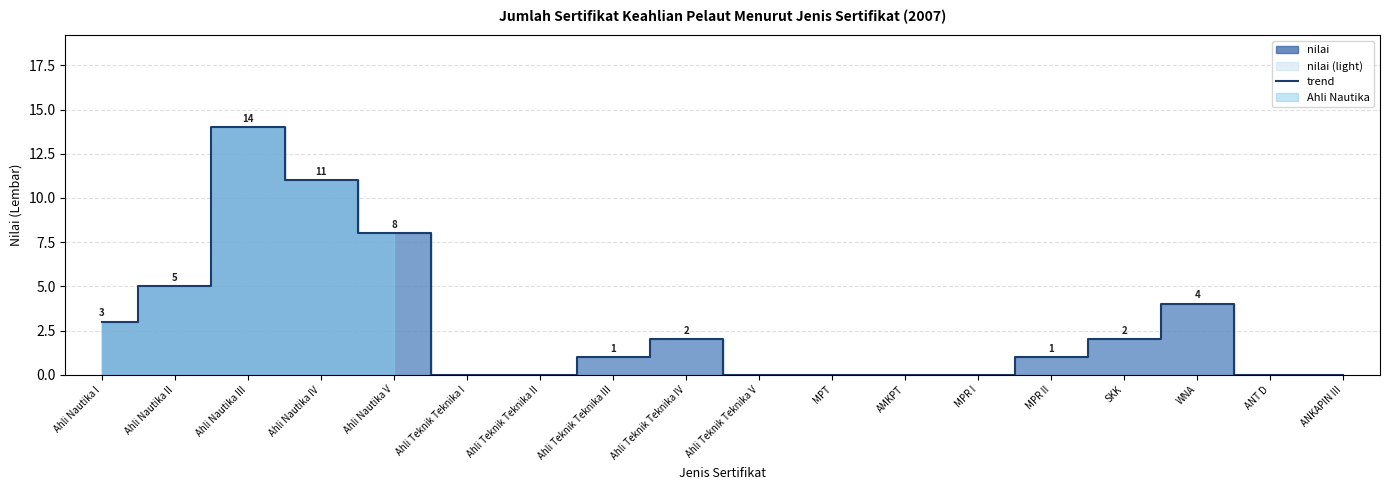

Count the number of values greater than 1.

8